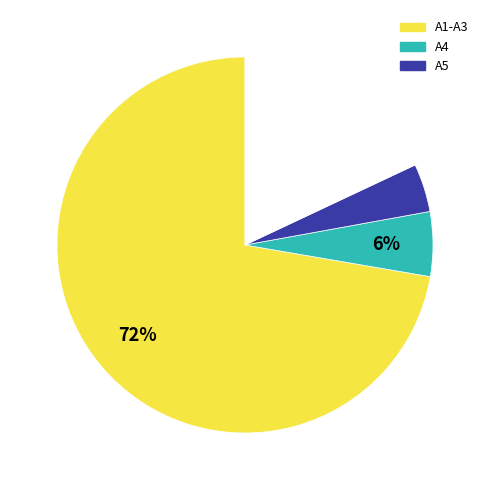

Is there any slice that represents more than half of the pie?

Yes